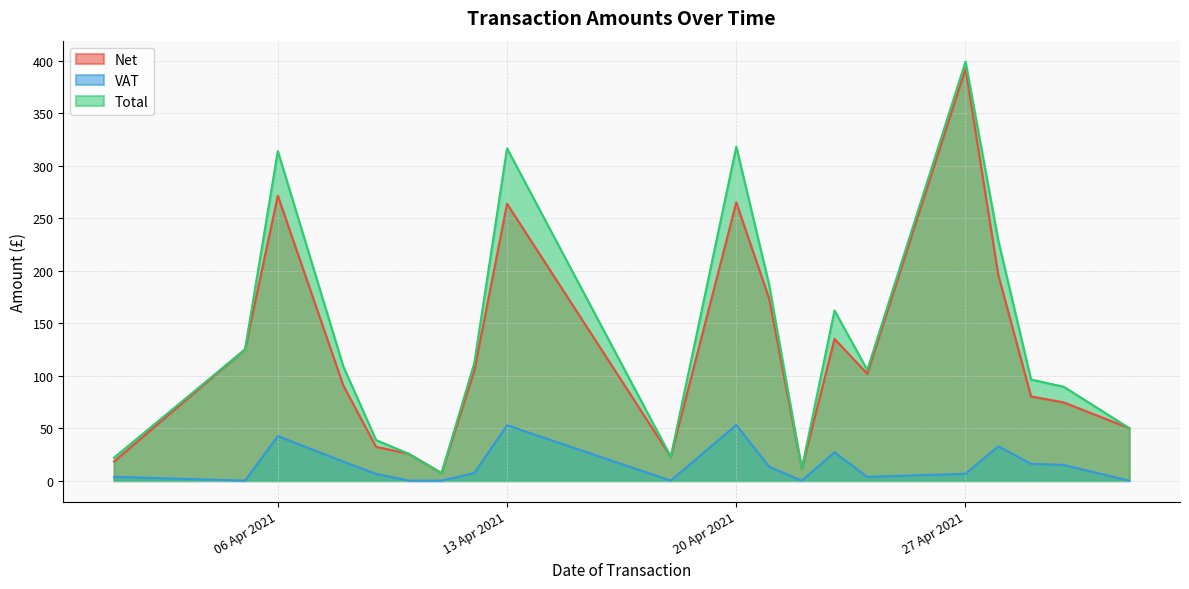

The Net series shows 32.2 at 7. True or false?

True